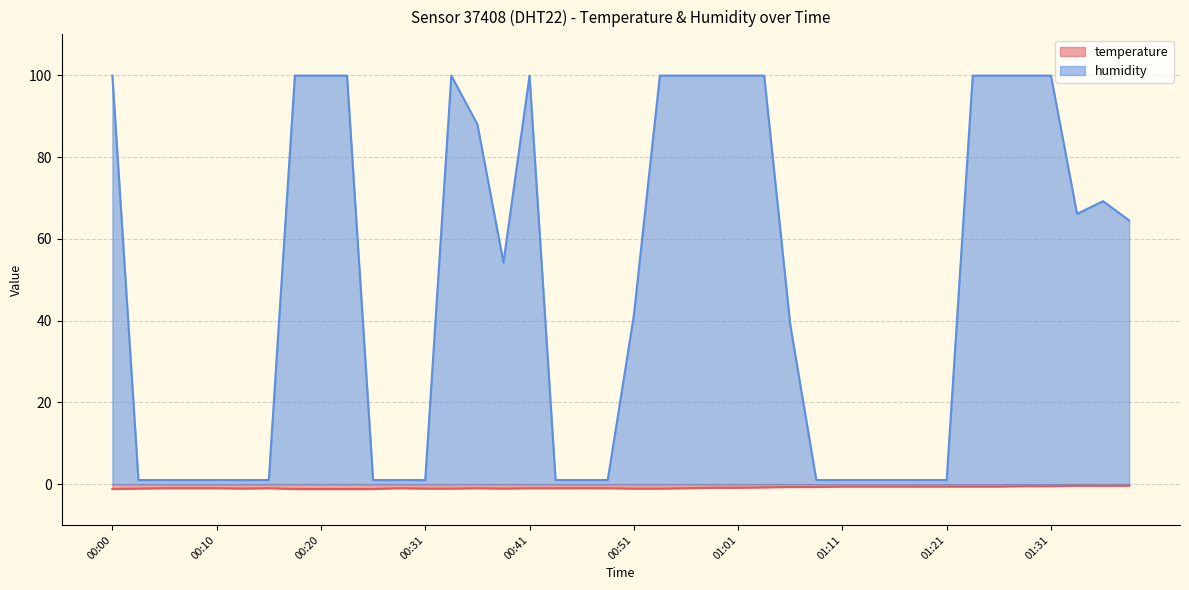

How many interior local valleys does the humidity series have?

2